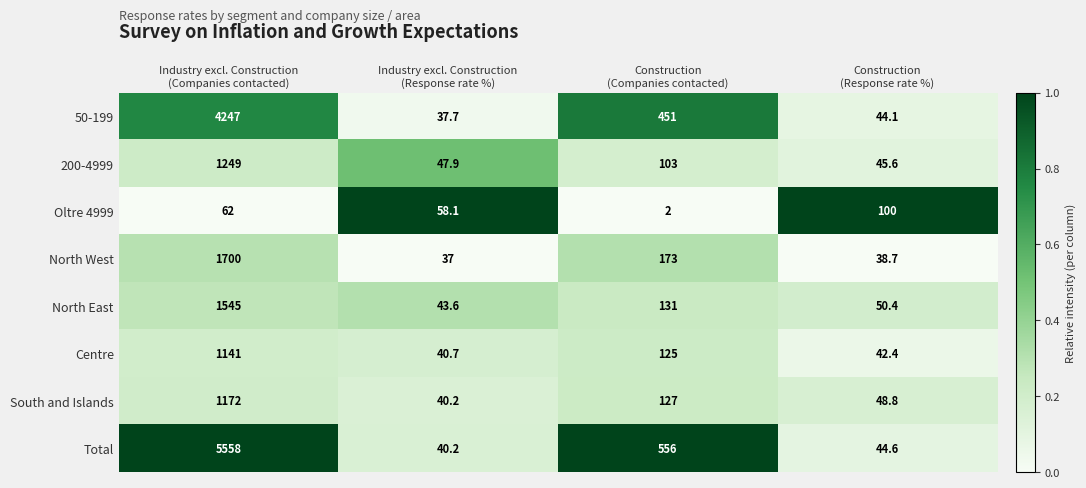

Which series has the largest total across all categories?

Total